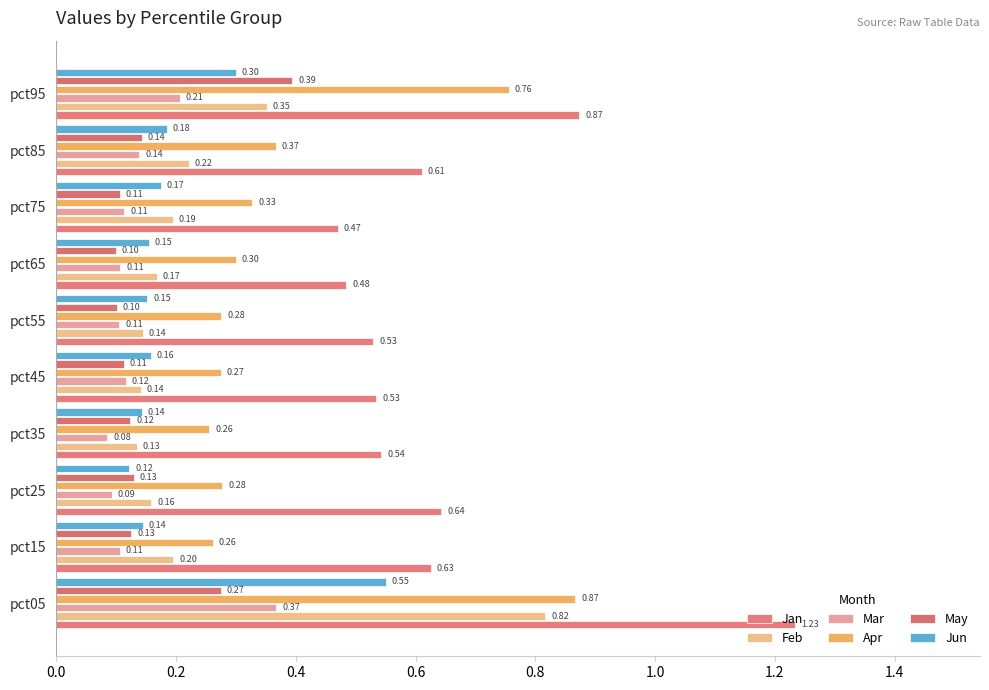

What is the lowest value of the Jan series?

0.5